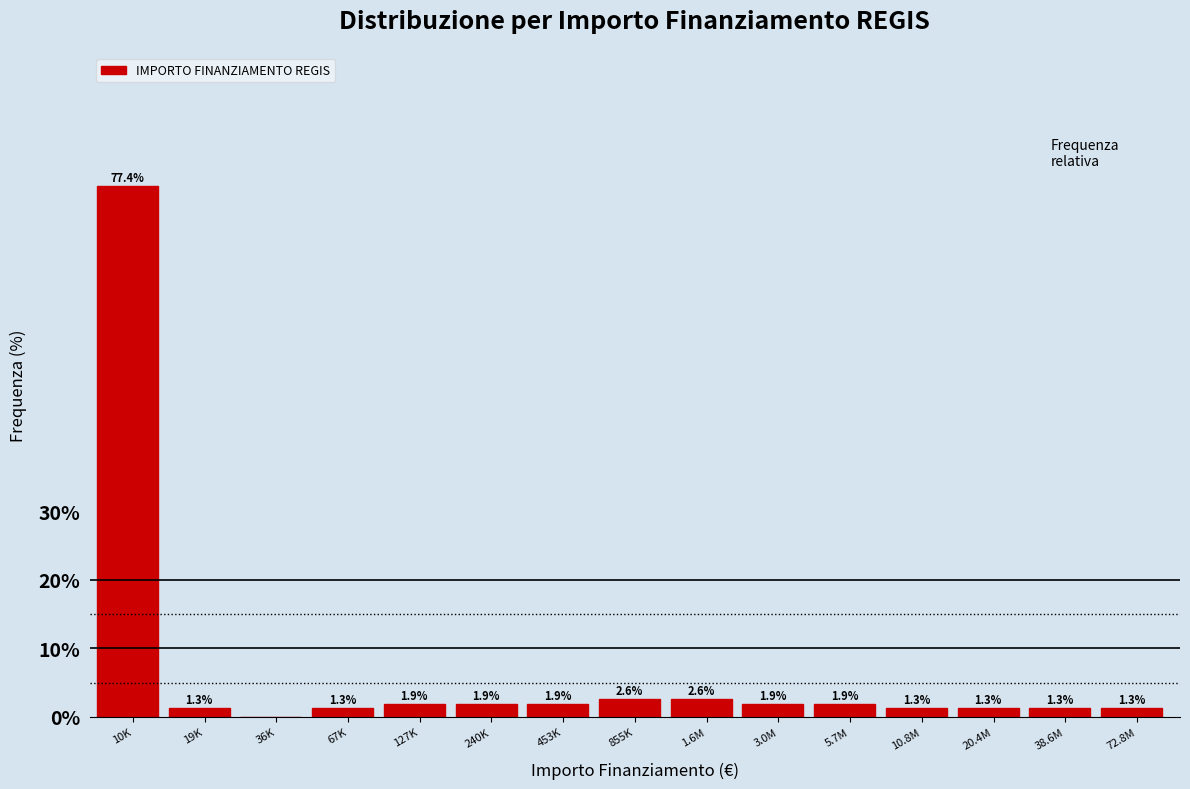

Reading right to left, extract all data points from this chart.

72.8M=1.3	38.6M=1.3	20.4M=1.3	10.8M=1.3	5.7M=1.9	3.0M=1.9	1.6M=2.6	855K=2.6	453K=1.9	240K=1.9	127K=1.9	67K=1.3	36K=0.0	19K=1.3	10K=77.4